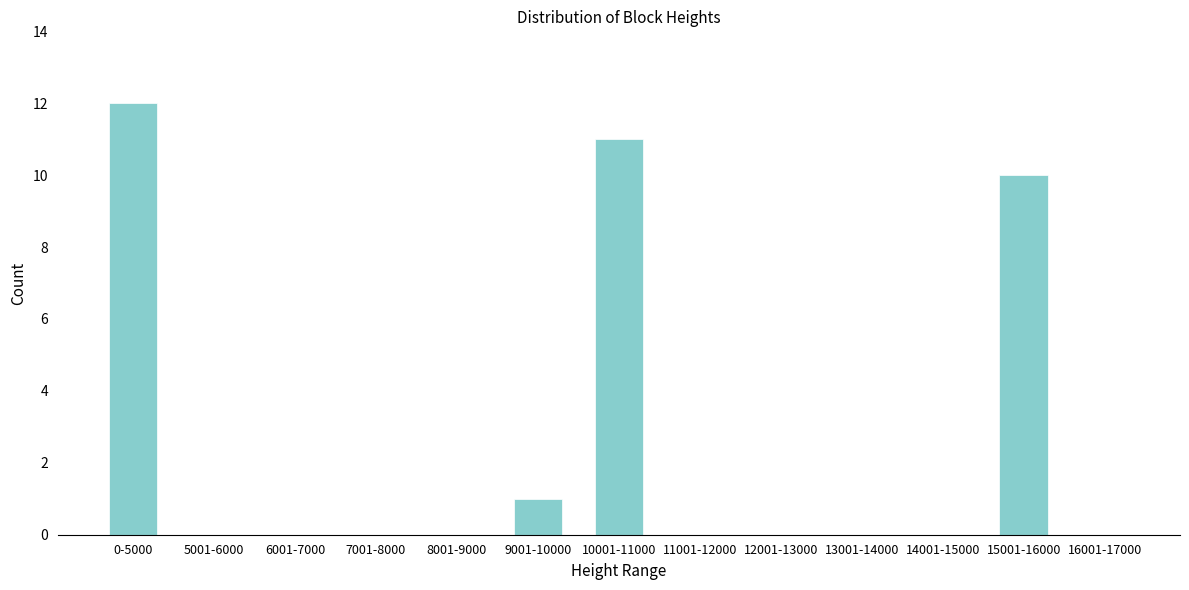

Reading right to left, transcribe all the data shown in this chart.

16001-17000=0	15001-16000=10	14001-15000=0	13001-14000=0	12001-13000=0	11001-12000=0	10001-11000=11	9001-10000=1	8001-9000=0	7001-8000=0	6001-7000=0	5001-6000=0	0-5000=12